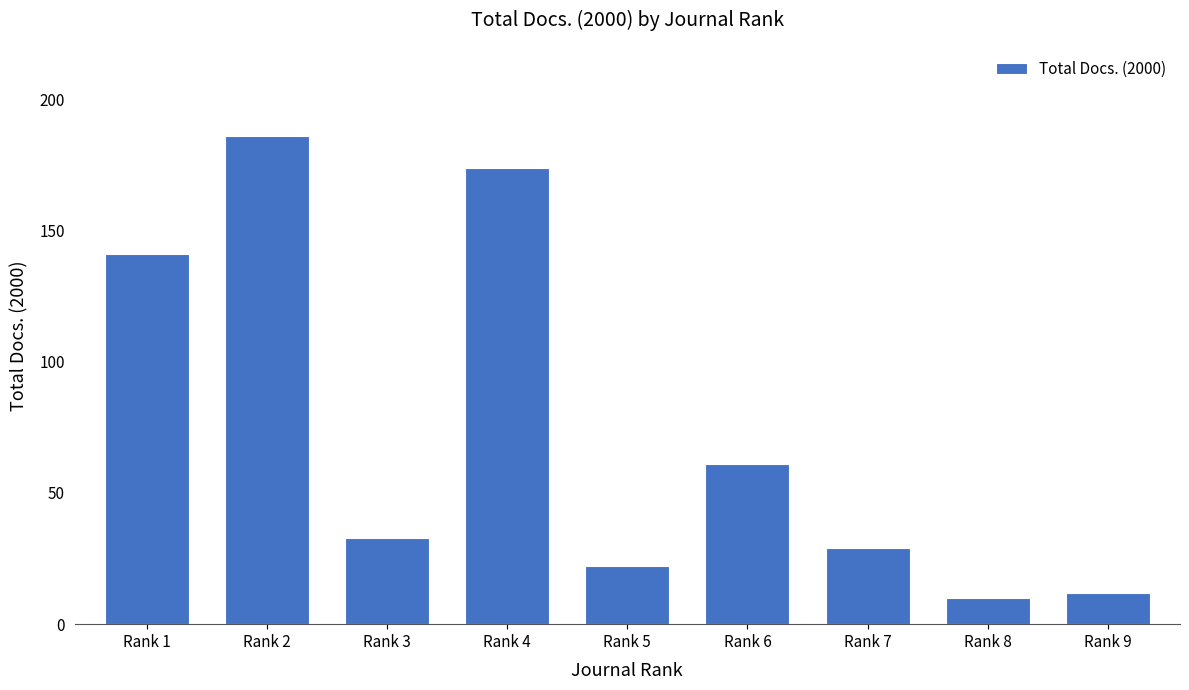

The value at Rank 6 is 61. True or false?

True